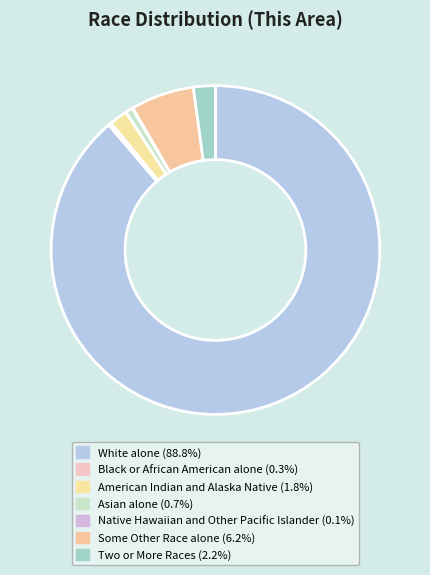

What is the total percentage of White alone and Native Hawaiian and Other Pacific Islander?

88.8%